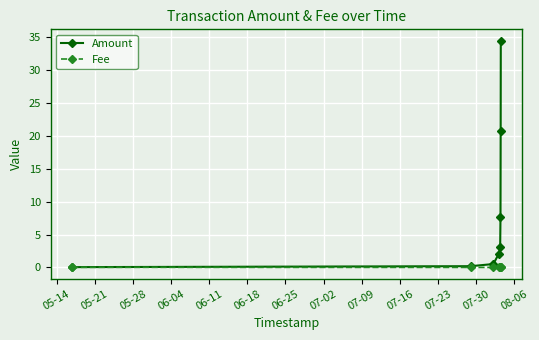

What is the value of the Amount point at the 6th from the left?

7.7